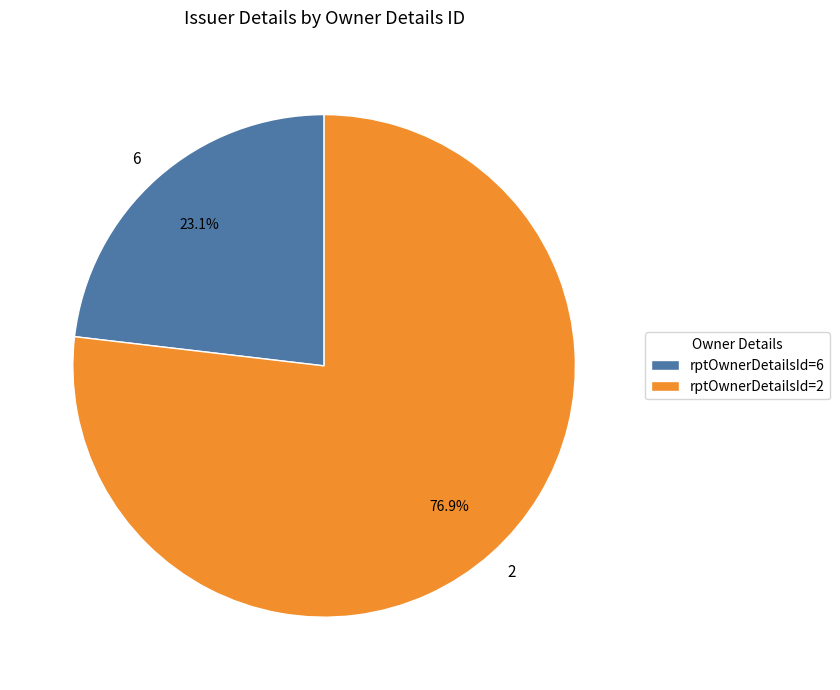

Does any single category account for the majority?

Yes